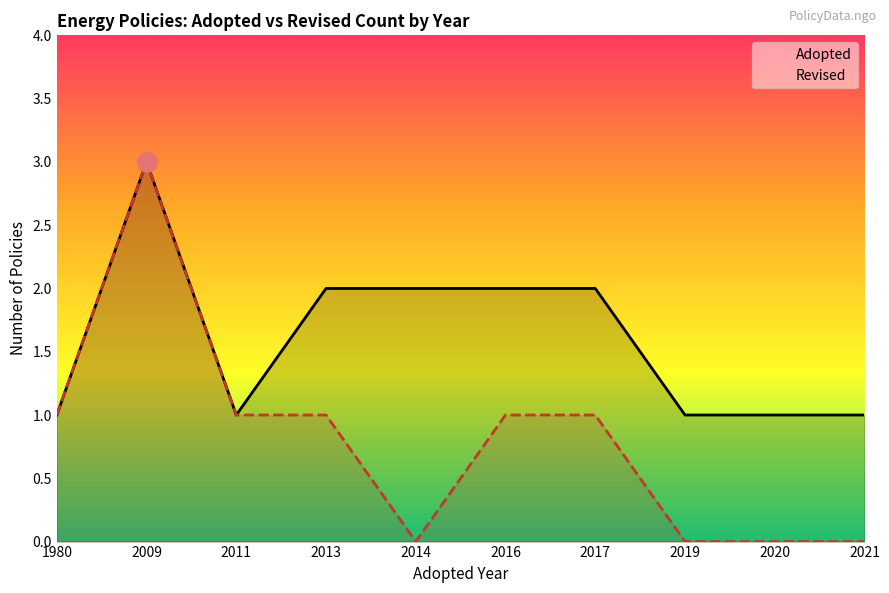

What is the difference between the Revised values at 2021 and 2009?

3